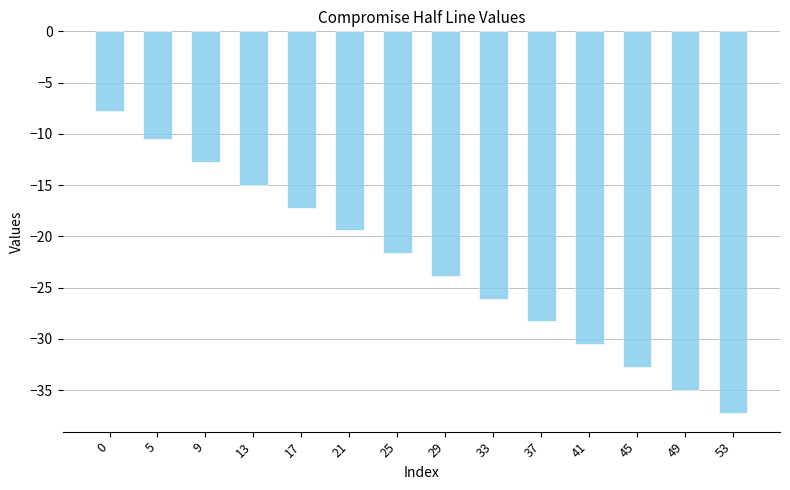

Rank the categories by value from highest to lowest.

0, 5, 9, 13, 17, 21, 25, 29, 33, 37, 41, 45, 49, 53